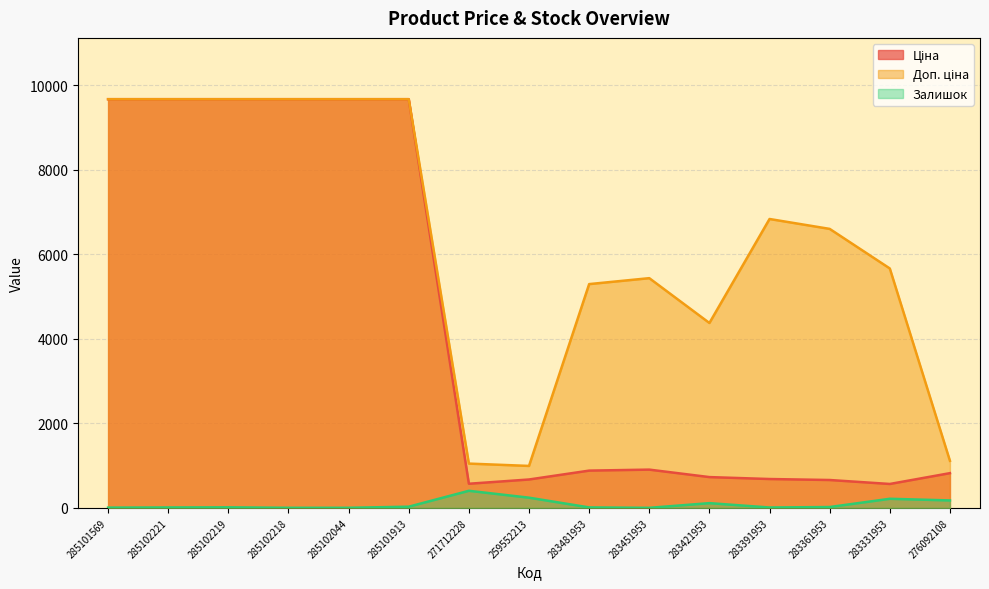

What is the total value across all series at 285101569?

19336.3